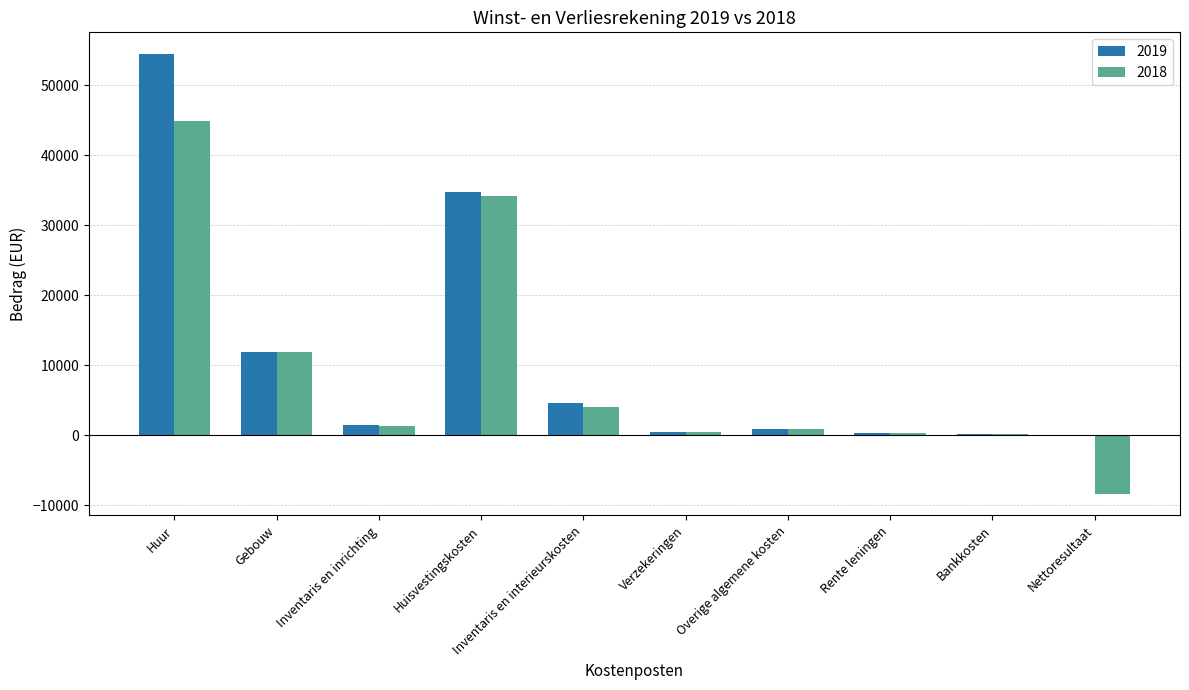

True or false: 2018 has a value of 11848 at Gebouw.

True